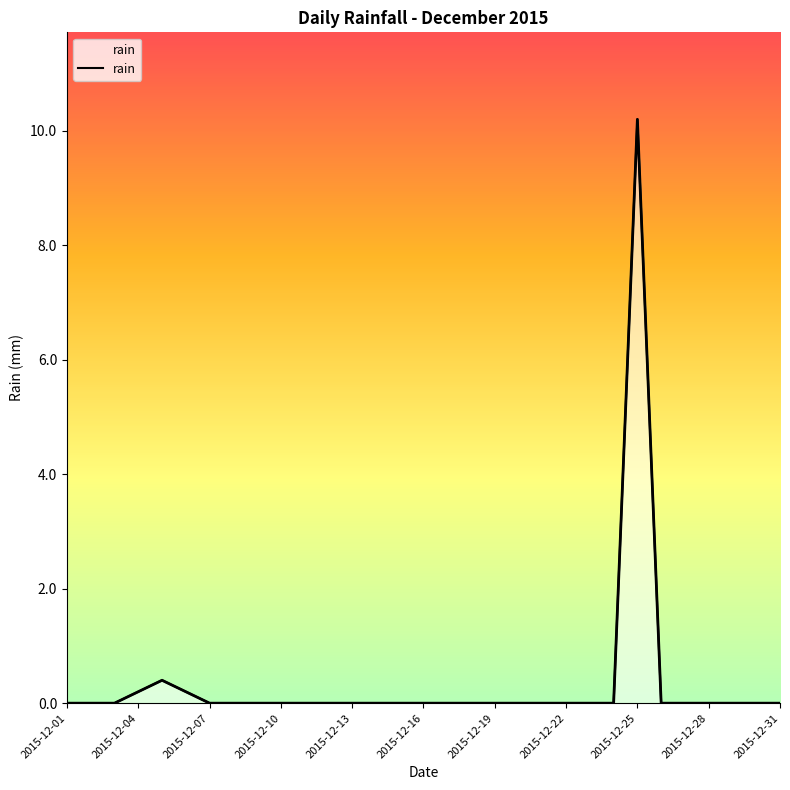

Rank the categories by value from lowest to highest.

2015-12-01, 2015-12-02, 2015-12-03, 2015-12-07, 2015-12-08, 2015-12-09, 2015-12-10, 2015-12-11, 2015-12-12, 2015-12-13, 2015-12-14, 2015-12-15, 2015-12-16, 2015-12-17, 2015-12-18, 2015-12-19, 2015-12-20, 2015-12-21, 2015-12-22, 2015-12-23, 2015-12-24, 2015-12-26, 2015-12-27, 2015-12-28, 2015-12-29, 2015-12-30, 2015-12-31, 2015-12-04, 2015-12-06, 2015-12-05, 2015-12-25